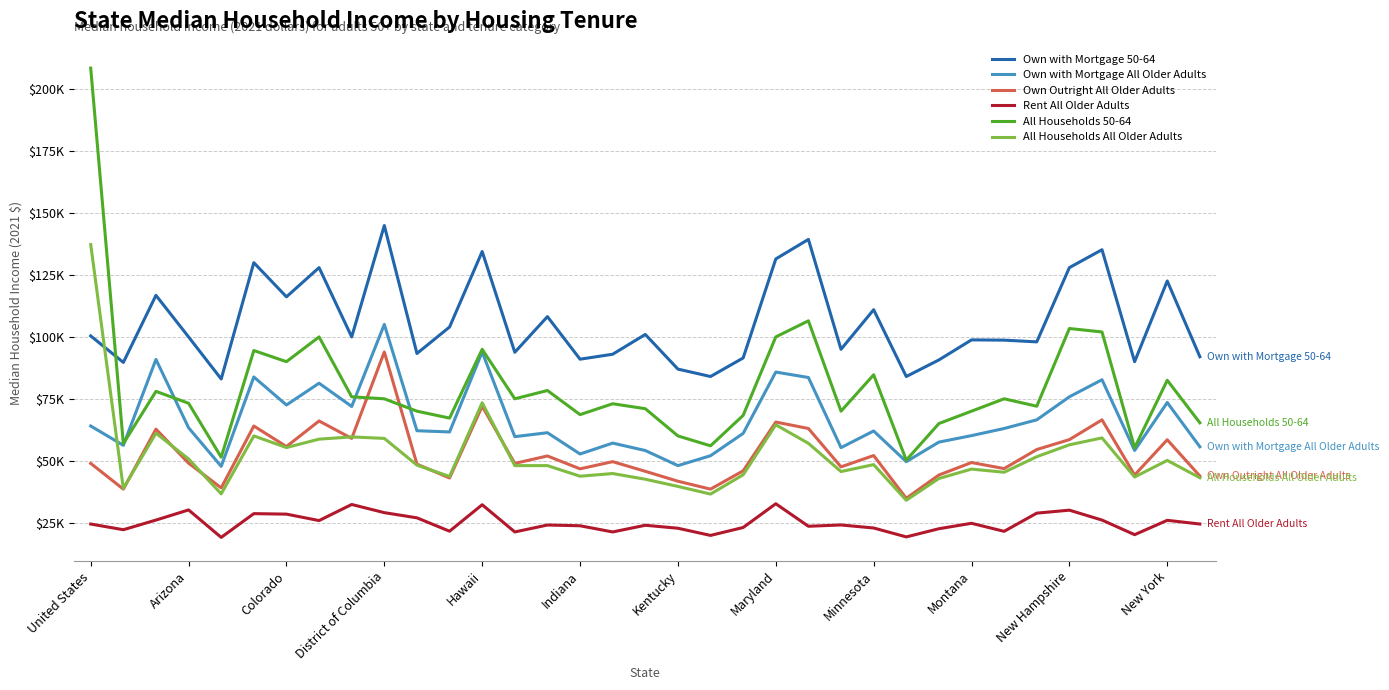

List the series in order of their peak value, highest first.

All Households 50-64, Own with Mortgage 50-64, All Households All Older Adults, Own with Mortgage All Older Adults, Own Outright All Older Adults, Rent All Older Adults